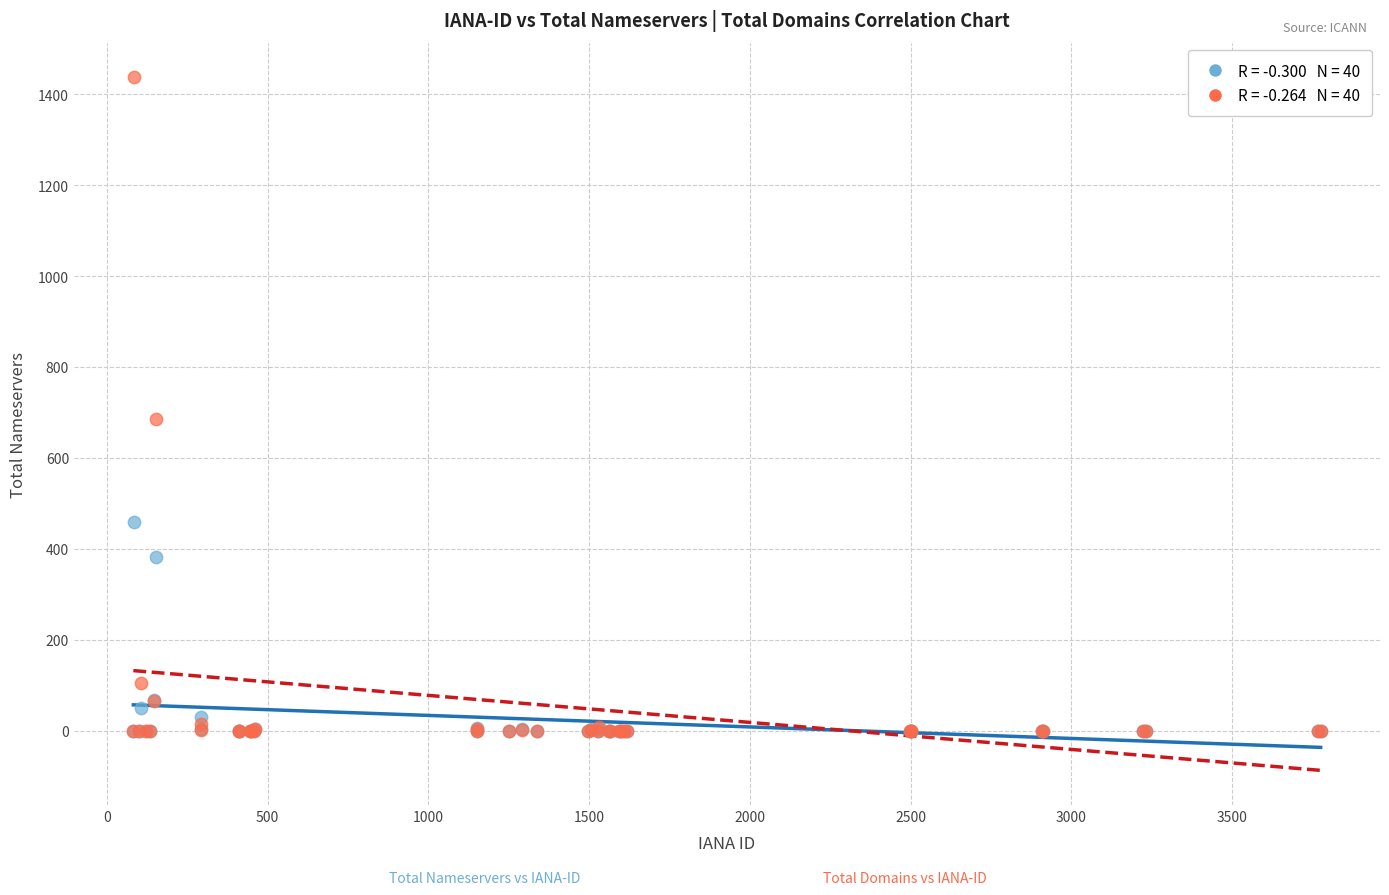

Across all series, what Y value is closest to 718?

685